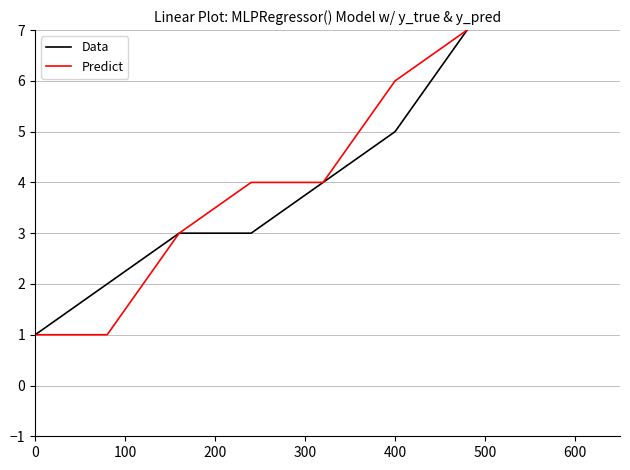

What are all the series names shown in the legend?

Data, Predict